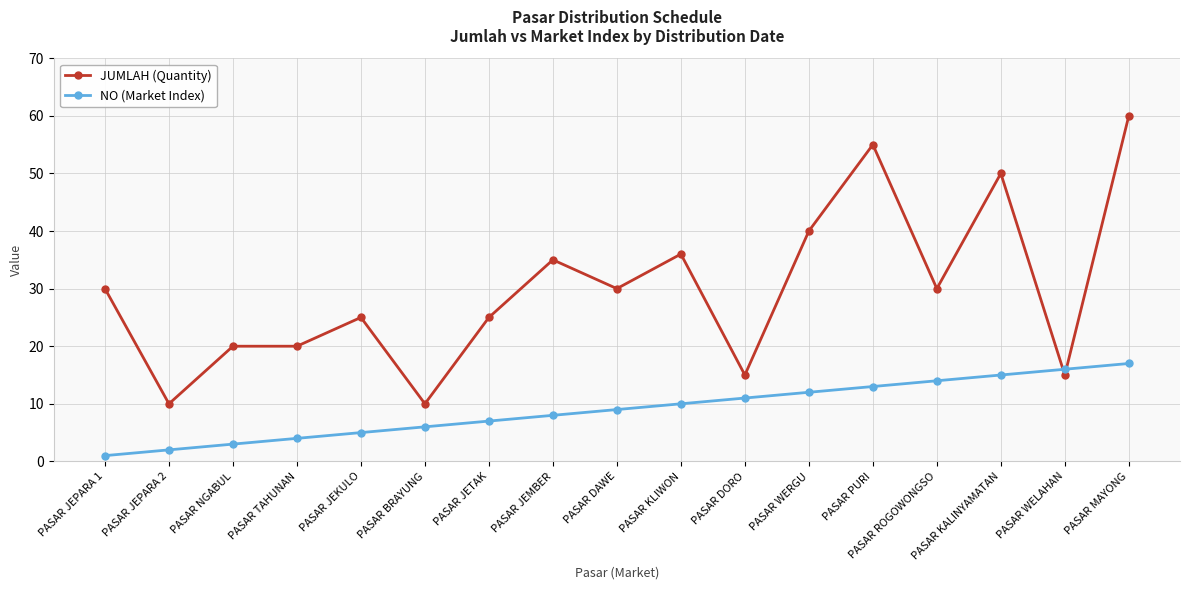

What is the difference between the highest and lowest values at PASAR PURI?

42